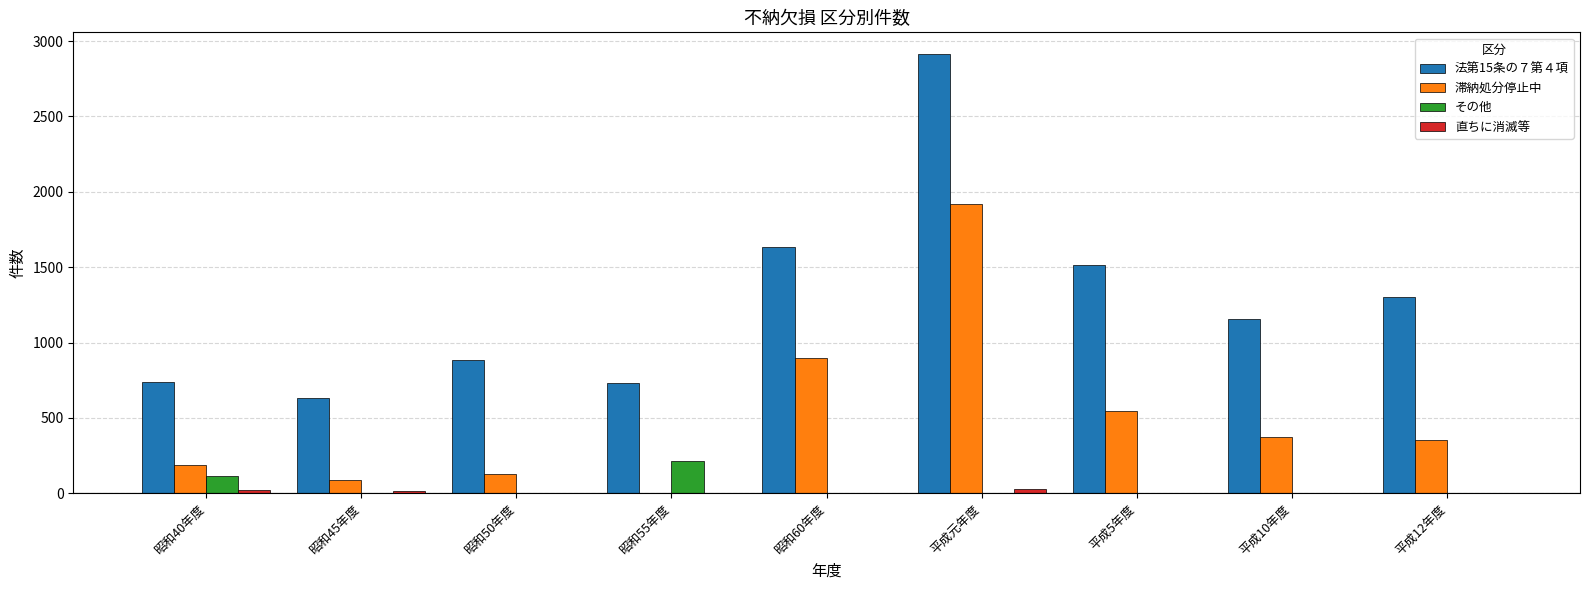

At which category is the sum across all series the highest?

平成元年度